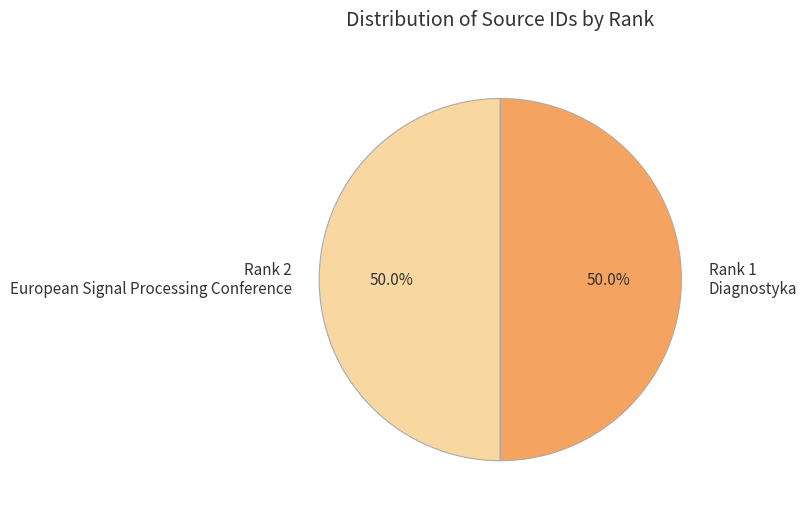

What is the ratio of the value at Rank 1 Diagnostyka to the value at Rank 2 European Signal Processing Conference?

1.0